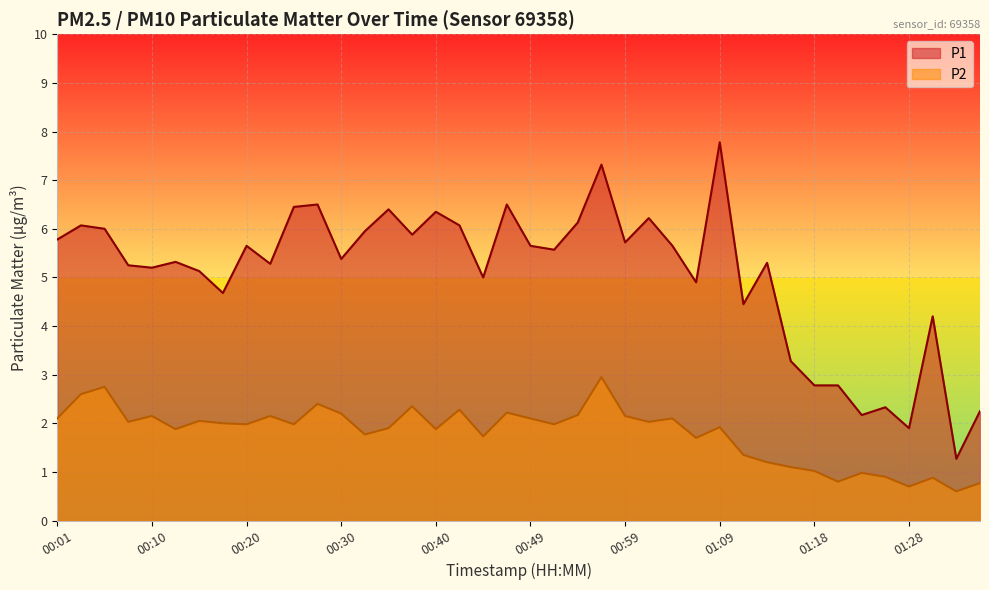

What position from the left is 00:06?

3